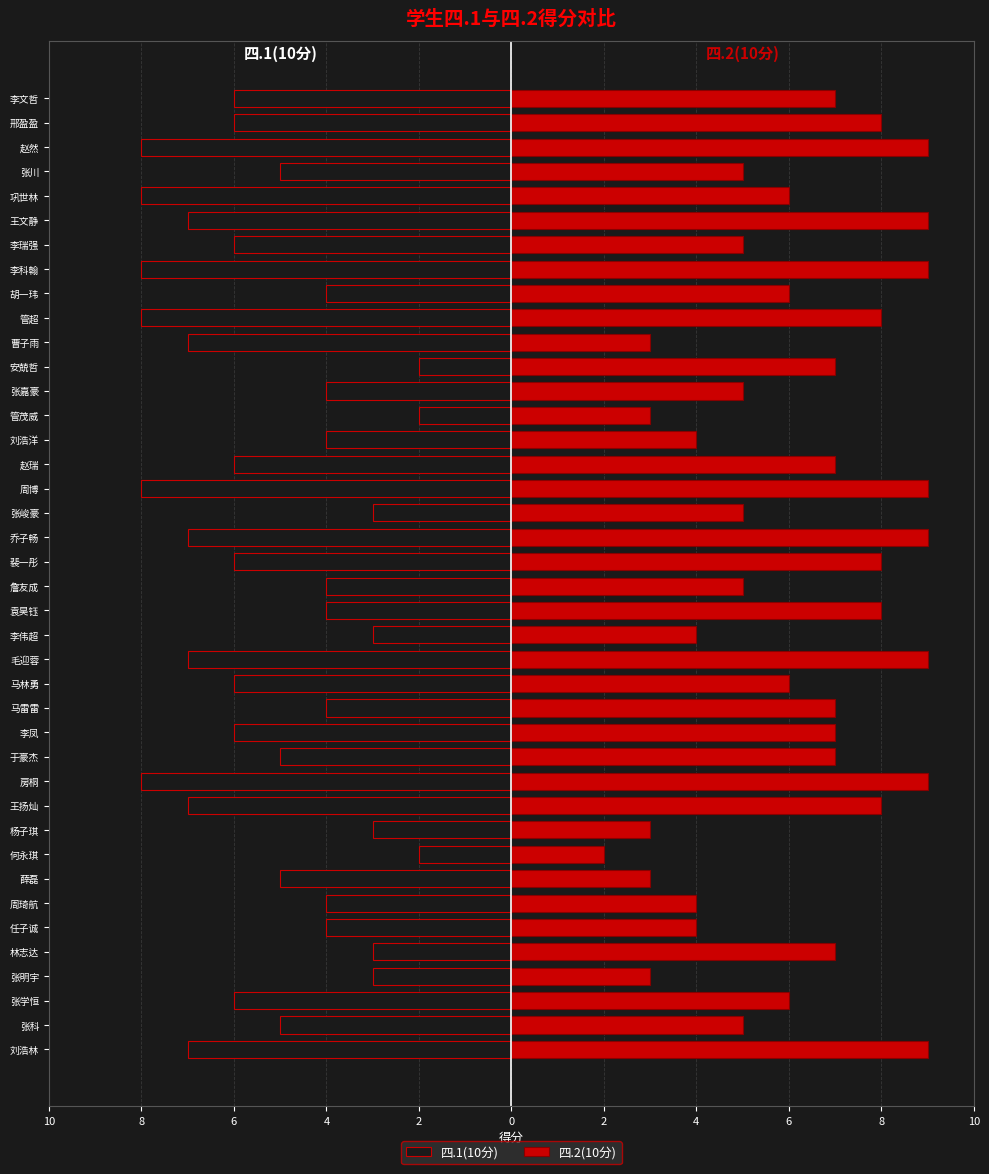

How many data points does each series have?

40